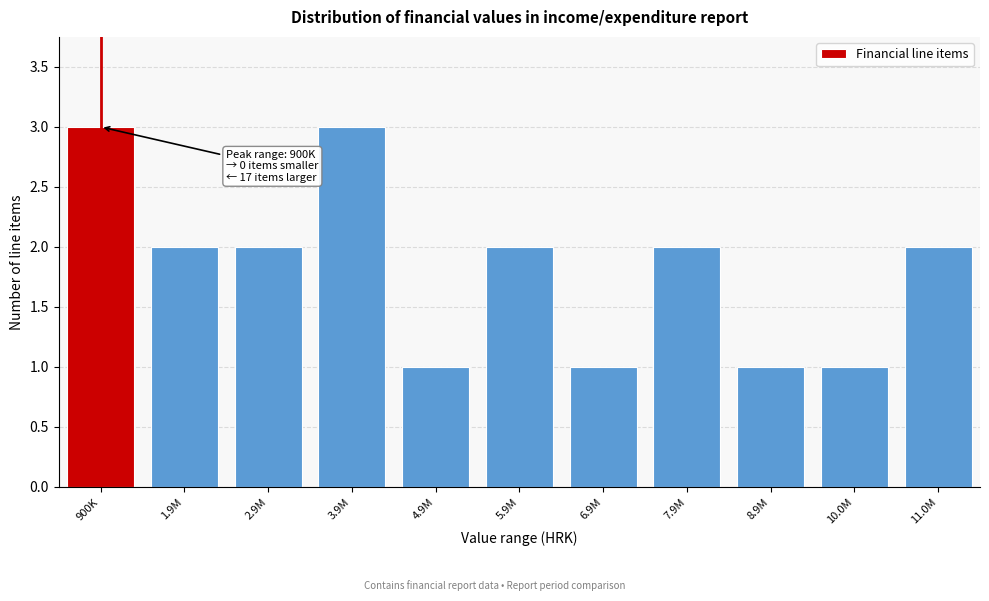

Reading left to right, what are all the values shown in this chart?

3	2	2	3	1	2	1	2	1	1	2